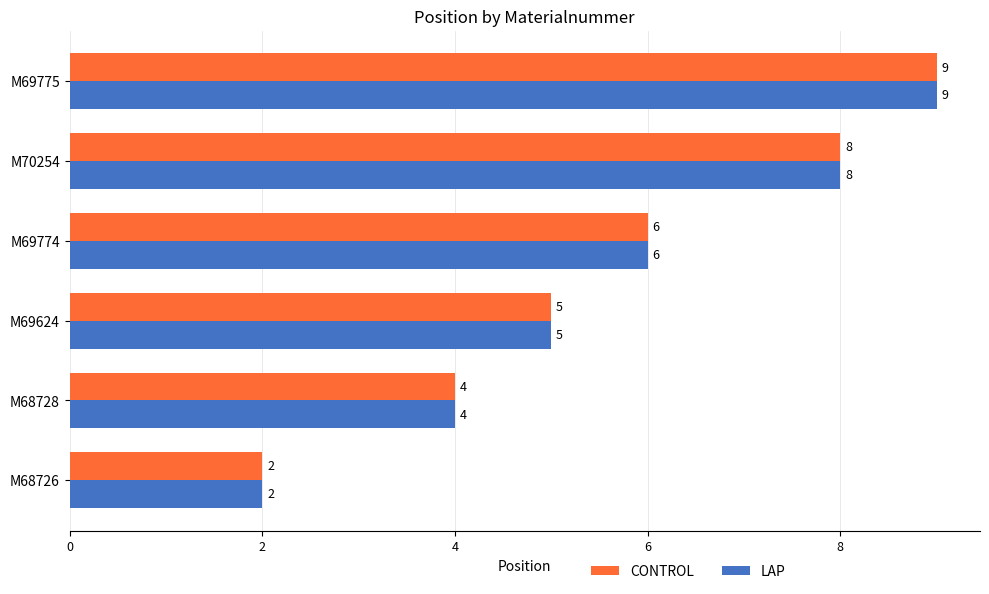

At which label is LAP closest to 5?

M69624